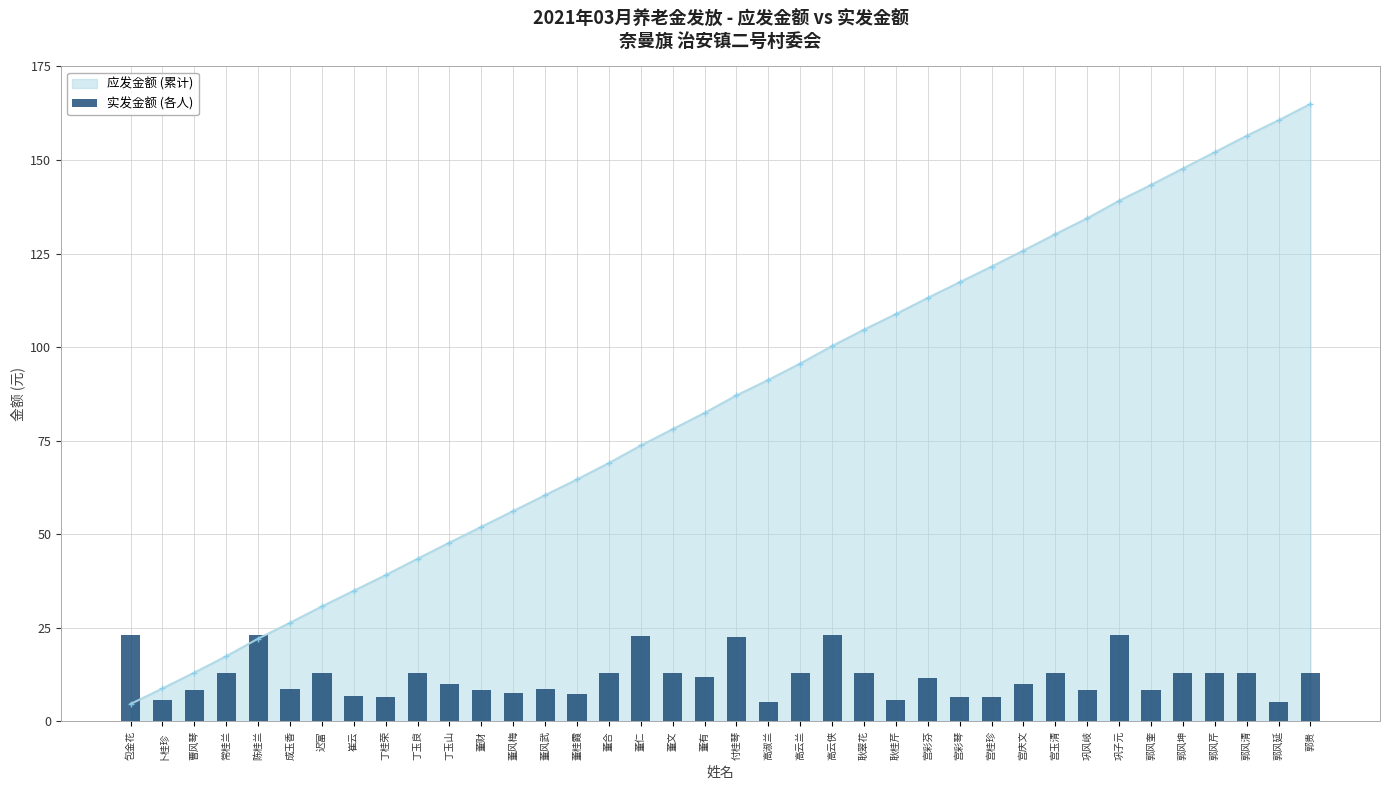

Approximately how many times larger is the value at 高淑兰 compared to 董仁?

0.2